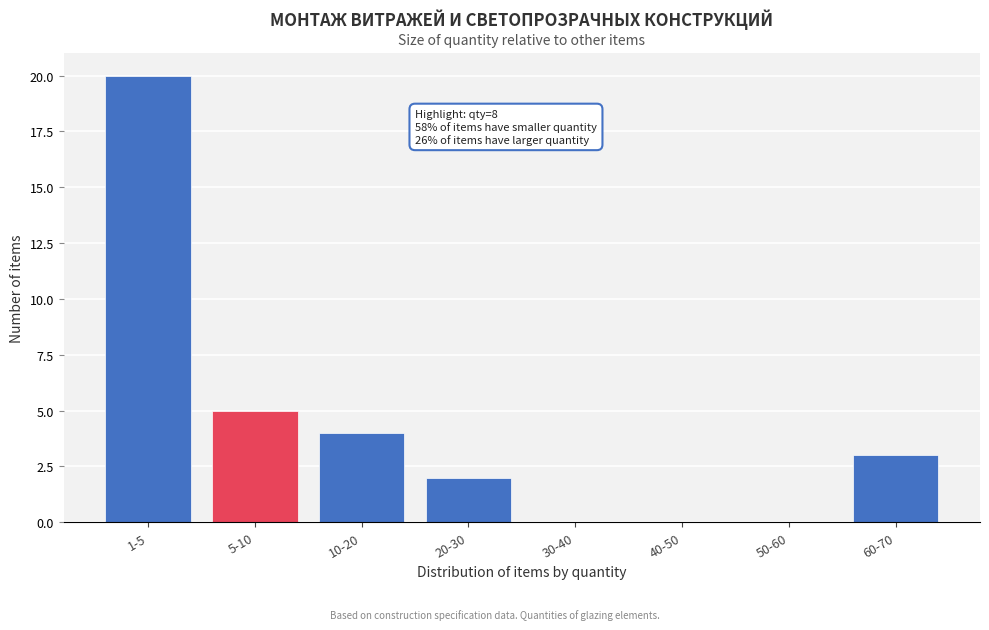

Reading right to left, what are all the values shown in this chart?

60-70=3	50-60=0	40-50=0	30-40=0	20-30=2	10-20=4	5-10=5	1-5=20